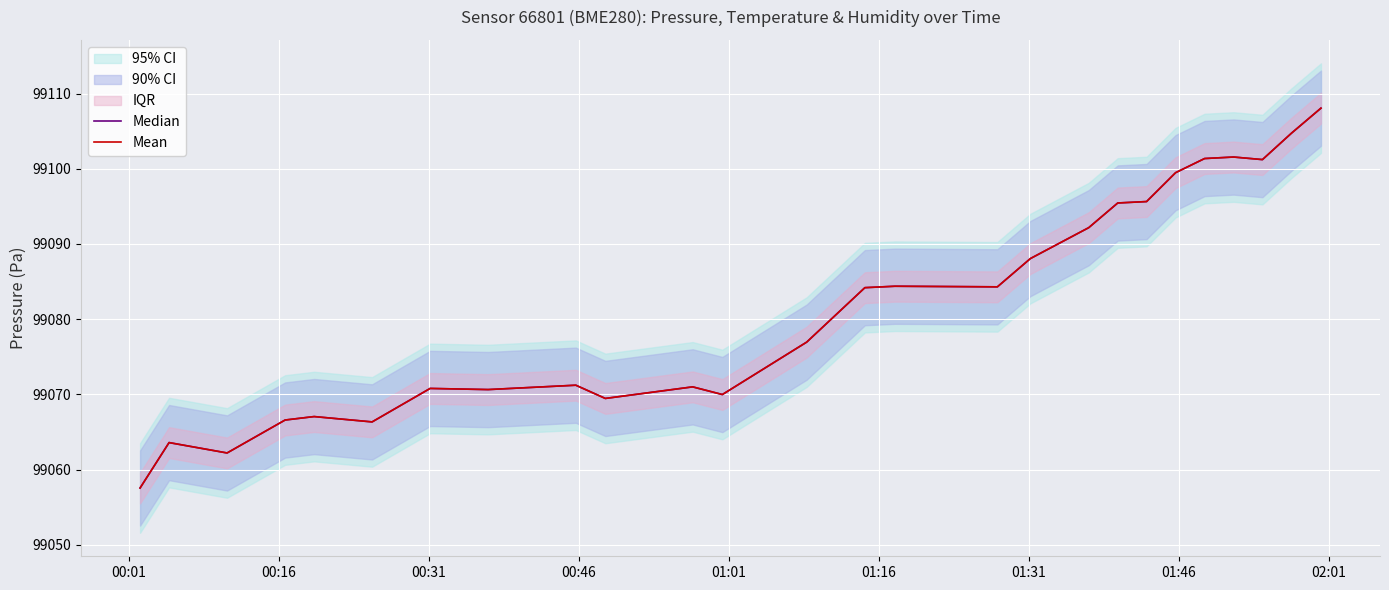

Reading left to right, list all the values displayed in this chart.

Median: 99057.6	99063.6	99062.2	99066.6	99067.1	99066.3	99070.8	99070.6	99071.2	99069.5	99071.0	99070.0	99076.9	99084.2	99084.4	99084.3	99088.1	99092.2	99095.4	99095.6	99099.5	99101.4	99101.6	99101.2	99104.7	99108.1
Mean: 99057.6	99063.6	99062.2	99066.6	99067.1	99066.3	99070.8	99070.6	99071.2	99069.5	99071.0	99070.0	99076.9	99084.2	99084.4	99084.3	99088.1	99092.2	99095.4	99095.6	99099.5	99101.4	99101.6	99101.2	99104.7	99108.1